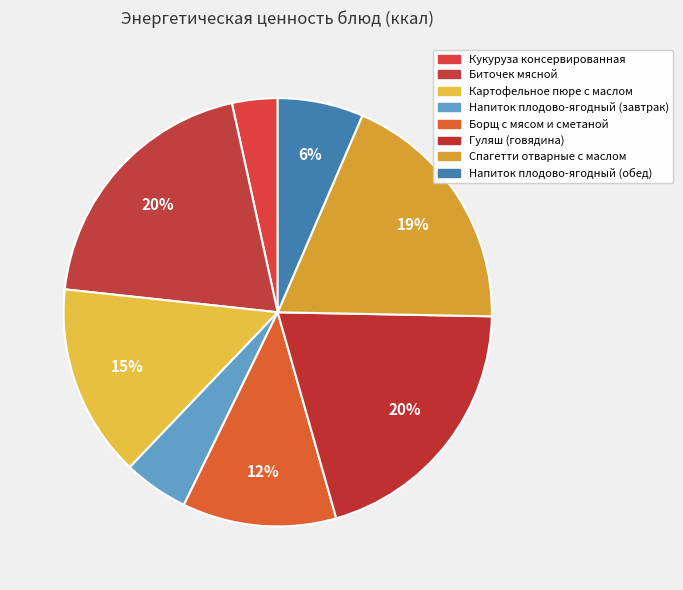

Combined, do Борщ с мясом и сметаной and Биточек мясной account for over 50%?

No